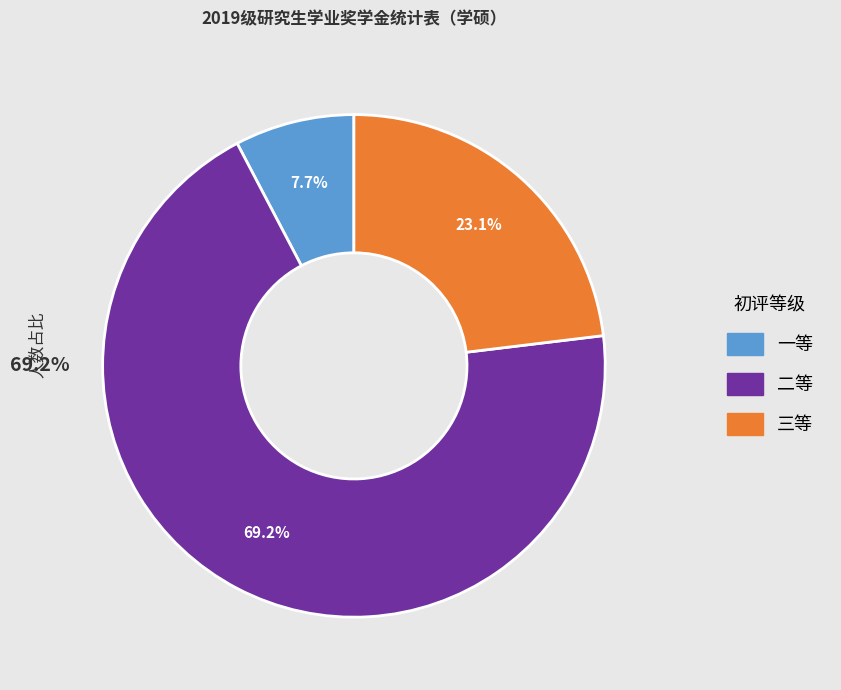

What is the smallest slice in the pie chart?

一等